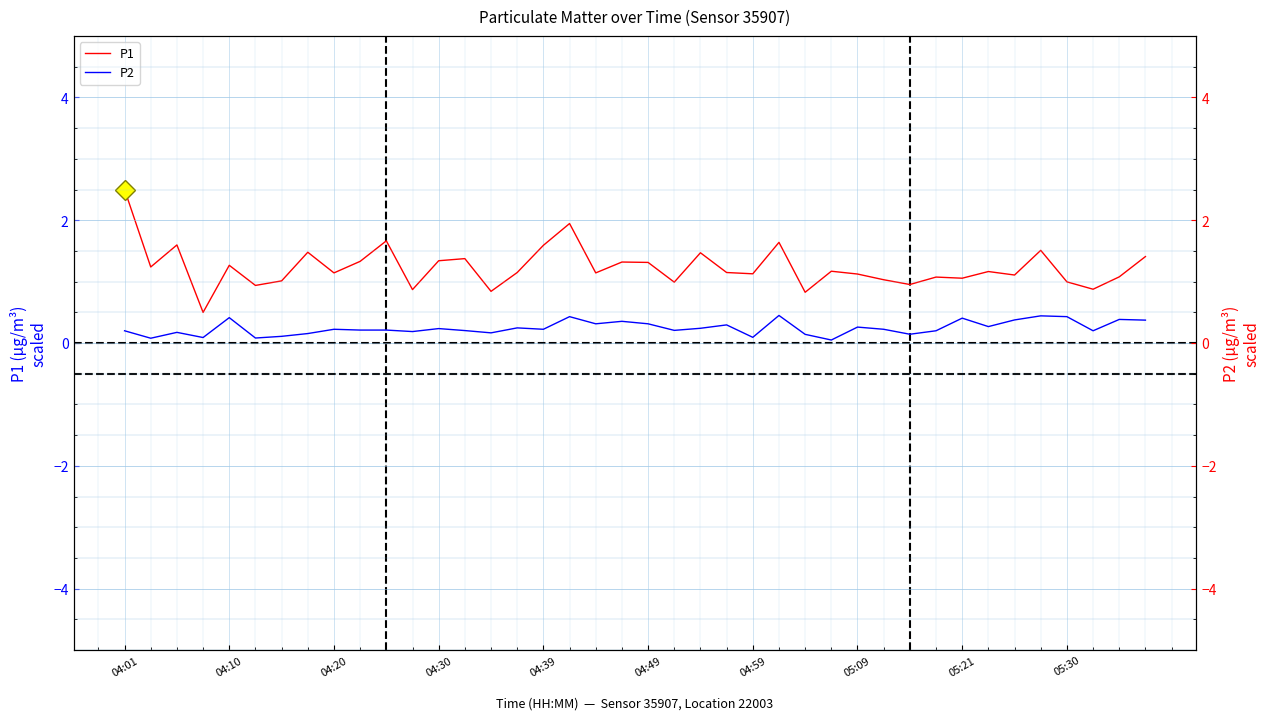

What is the average value of the P1 series?

1.2